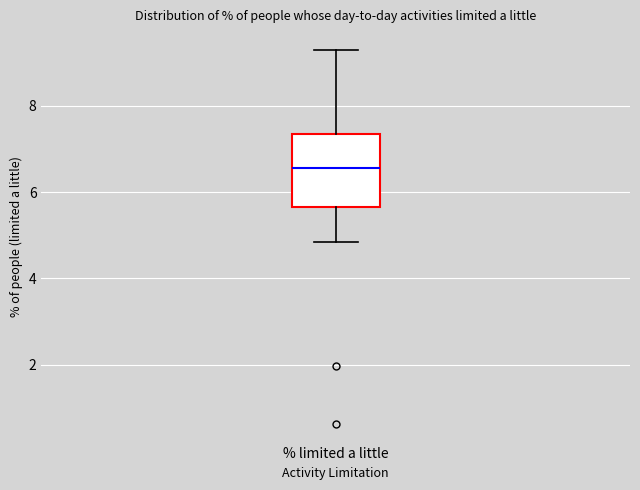

Transcribe this box plot: give where the median line is, the range the box spans, and where the two whiskers end, as read against the y-axis. The values are not printed on the chart, so give them approximately, as read against the axis.

median 6.6, box 5.6 to 7.4, whiskers 4.8 to 9.2